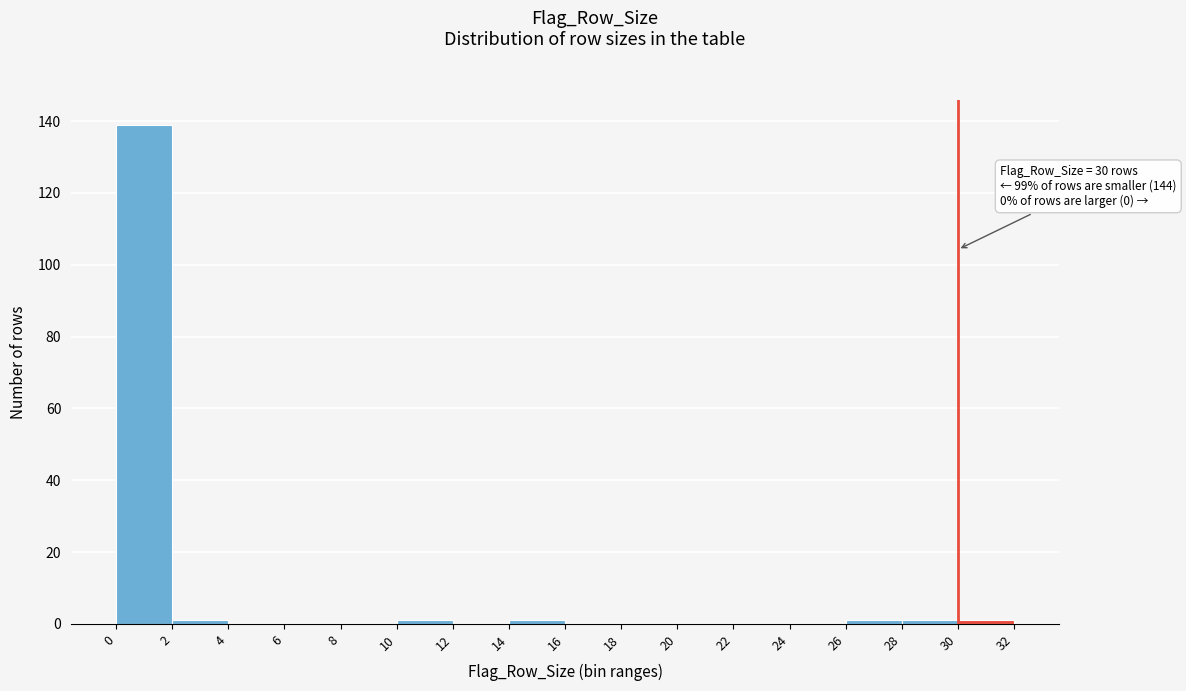

Over which range of the x-axis is the bar tallest?

0 to 2